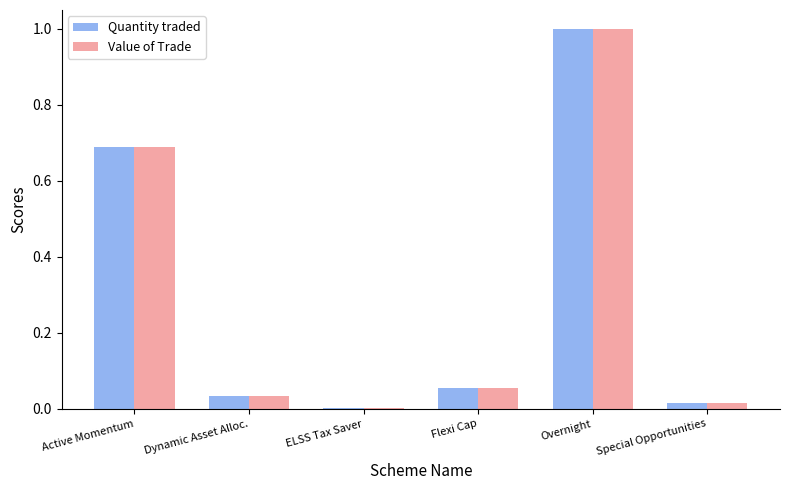

What is the sum of the Quantity traded values at Active Momentum and Overnight?

1.7